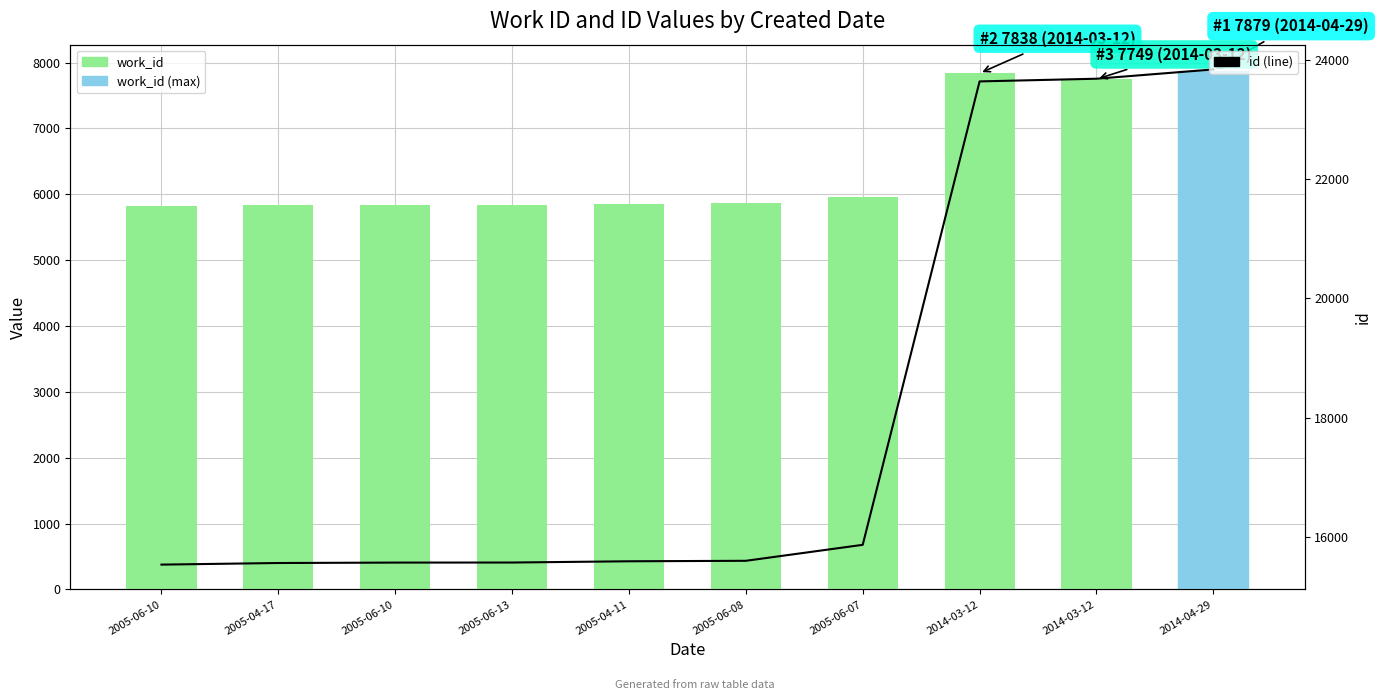

Reading left to right, what are all the values shown in this chart?

work_id: 5819	5835	5838	5839	5857	5863	5964	7838	7749	7879
id: 15533	15560	15567	15568	15589	15597	15865	23639	23684	23840